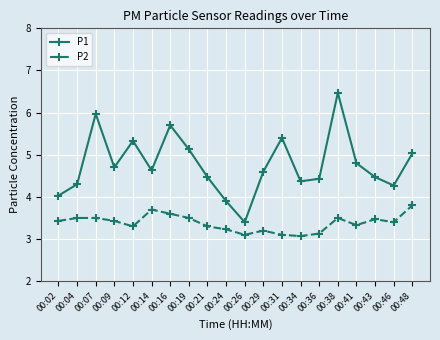

True or false: P2 has more than 1 interior local peaks.

True